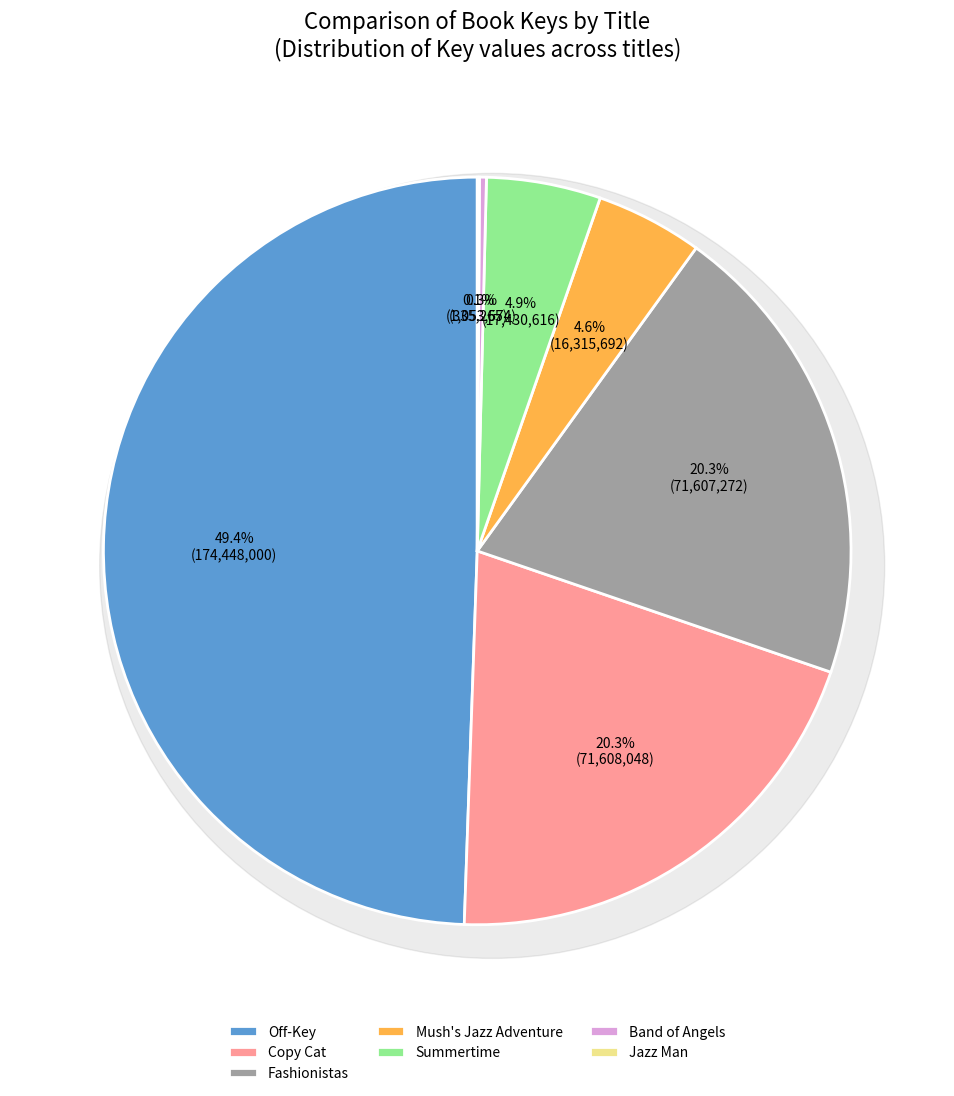

What portion of the pie excludes Off-Key?

50.6%